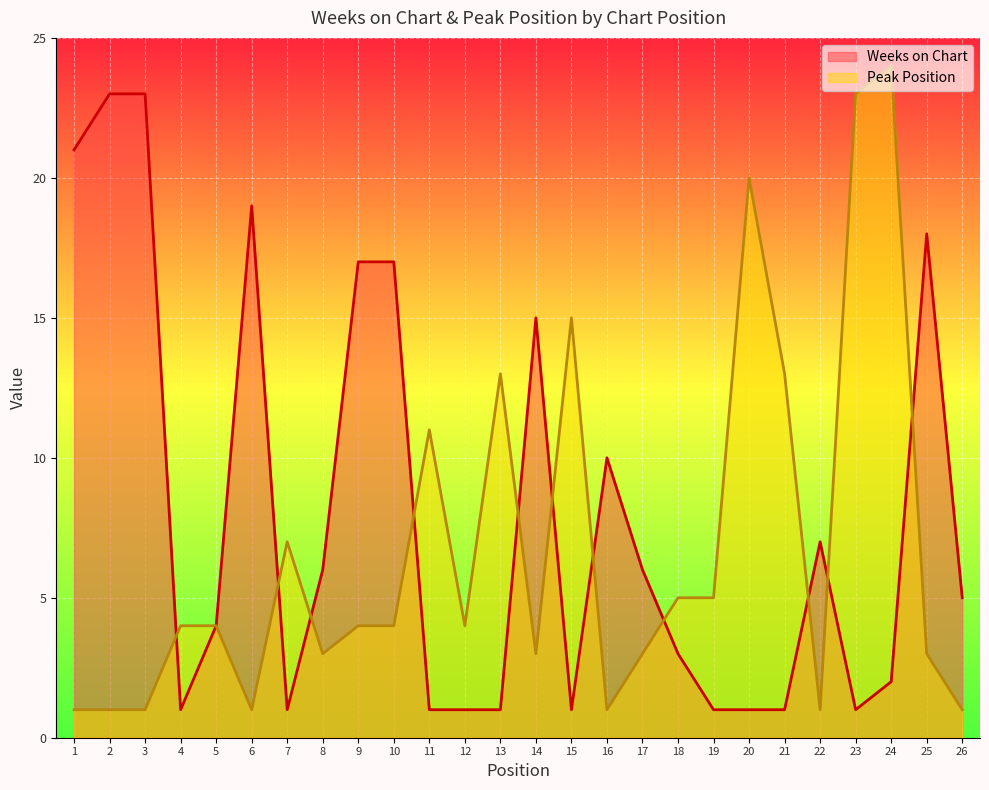

In Weeks on Chart, how many points are lower than both neighbors (excluding endpoints)?

4